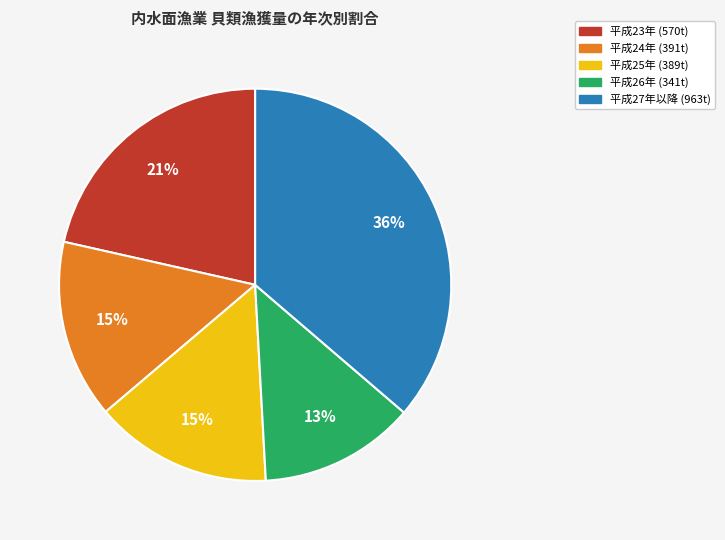

Is there a majority slice in this chart?

No